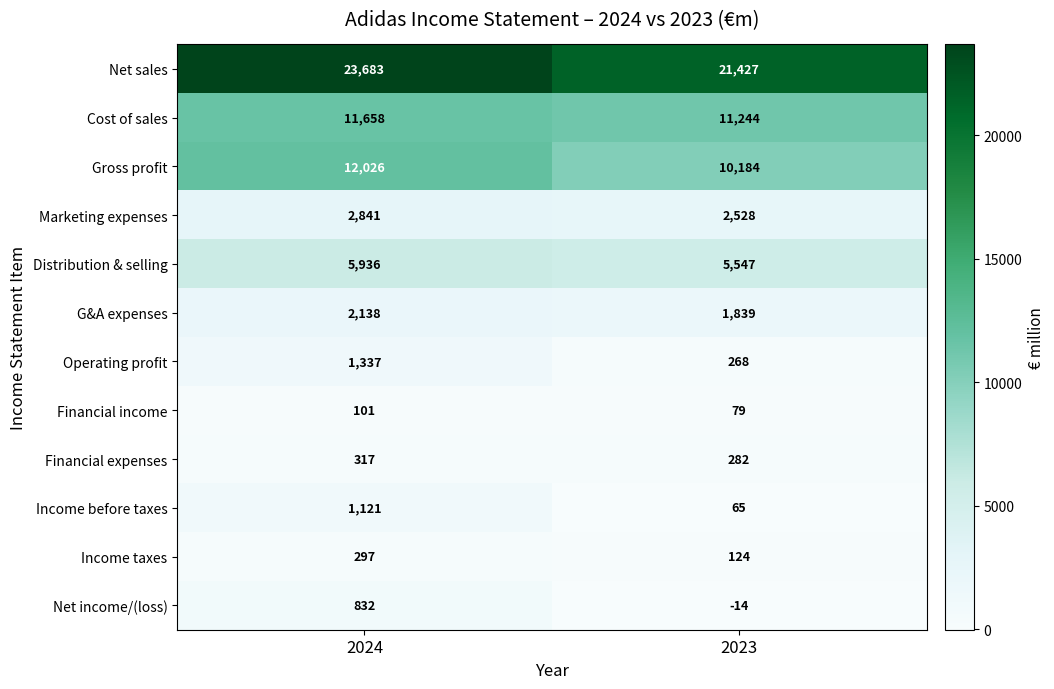

Where is Financial expenses nearest to the value 299?

2023